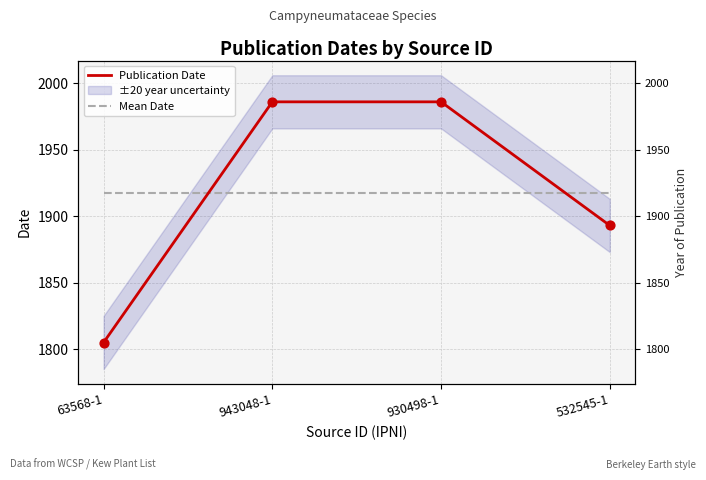

At which category is the sum across all series the highest?

943048-1